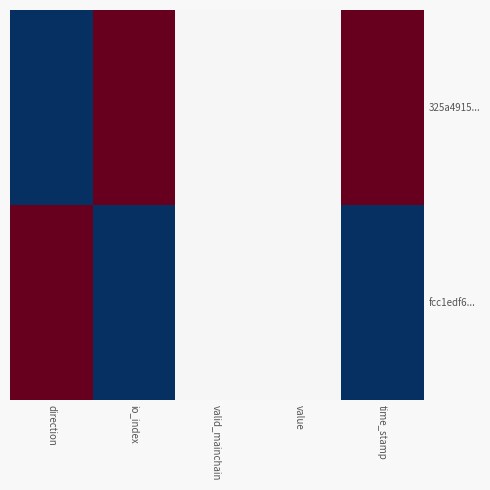

Count the number of categories in the chart.

5